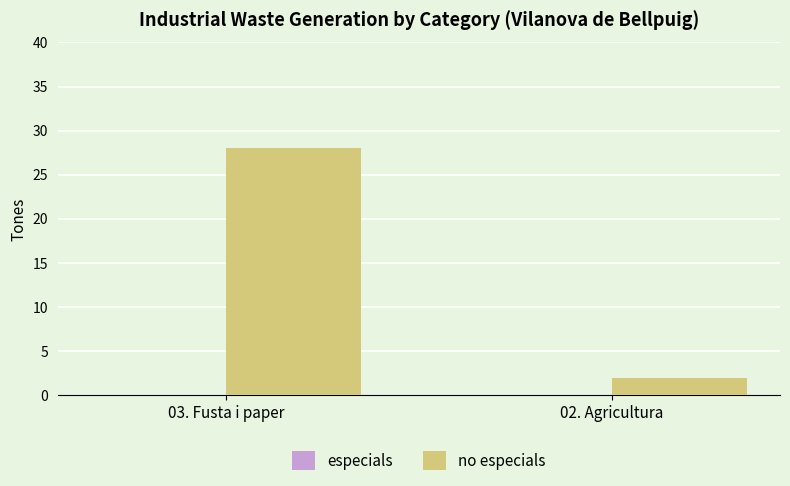

Which category has the lowest value across all series?

02. Agricultura